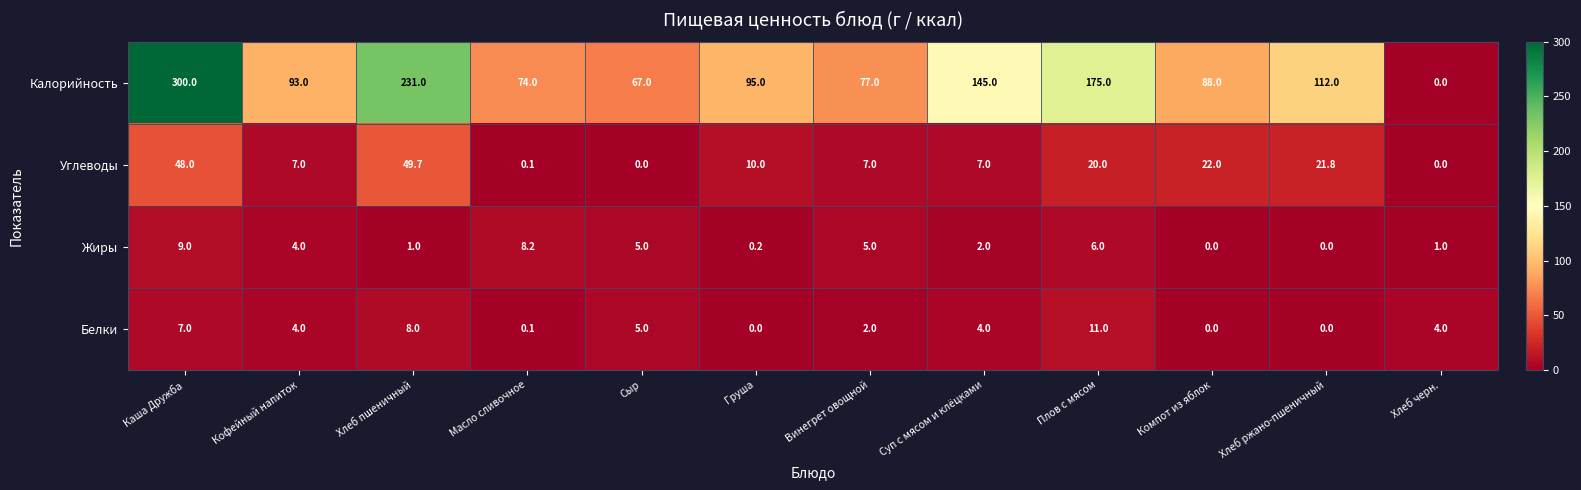

How many categories are shown in the chart?

12